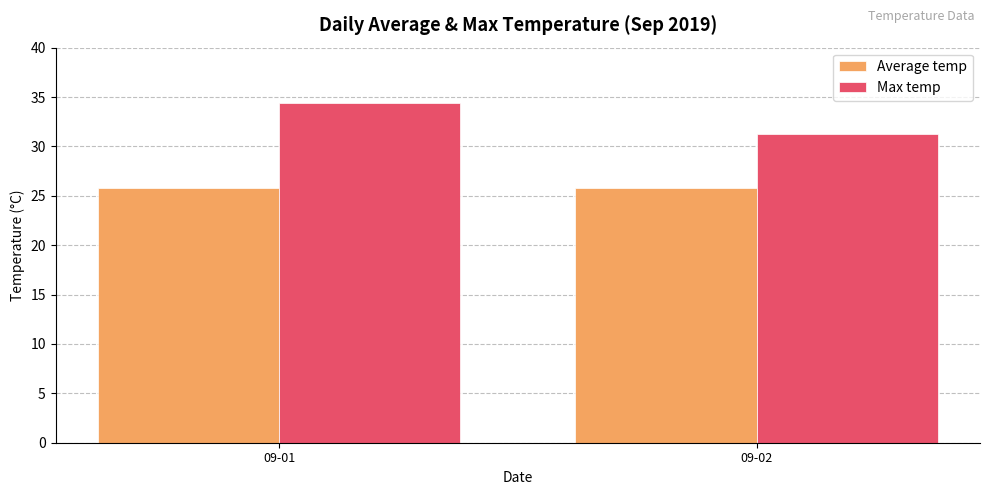

What are all the series names shown in the legend?

Average temp, Max temp